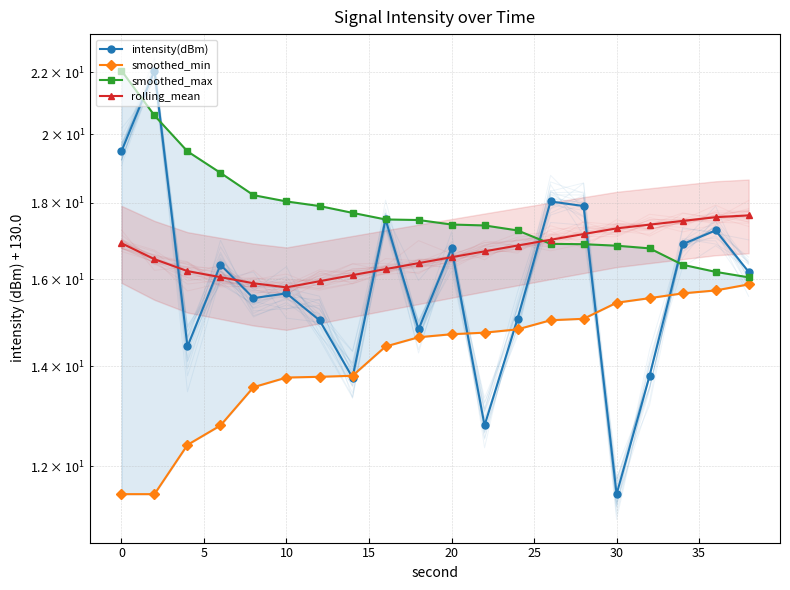

True or false: smoothed_max has a value of 10.4 at 18.

False